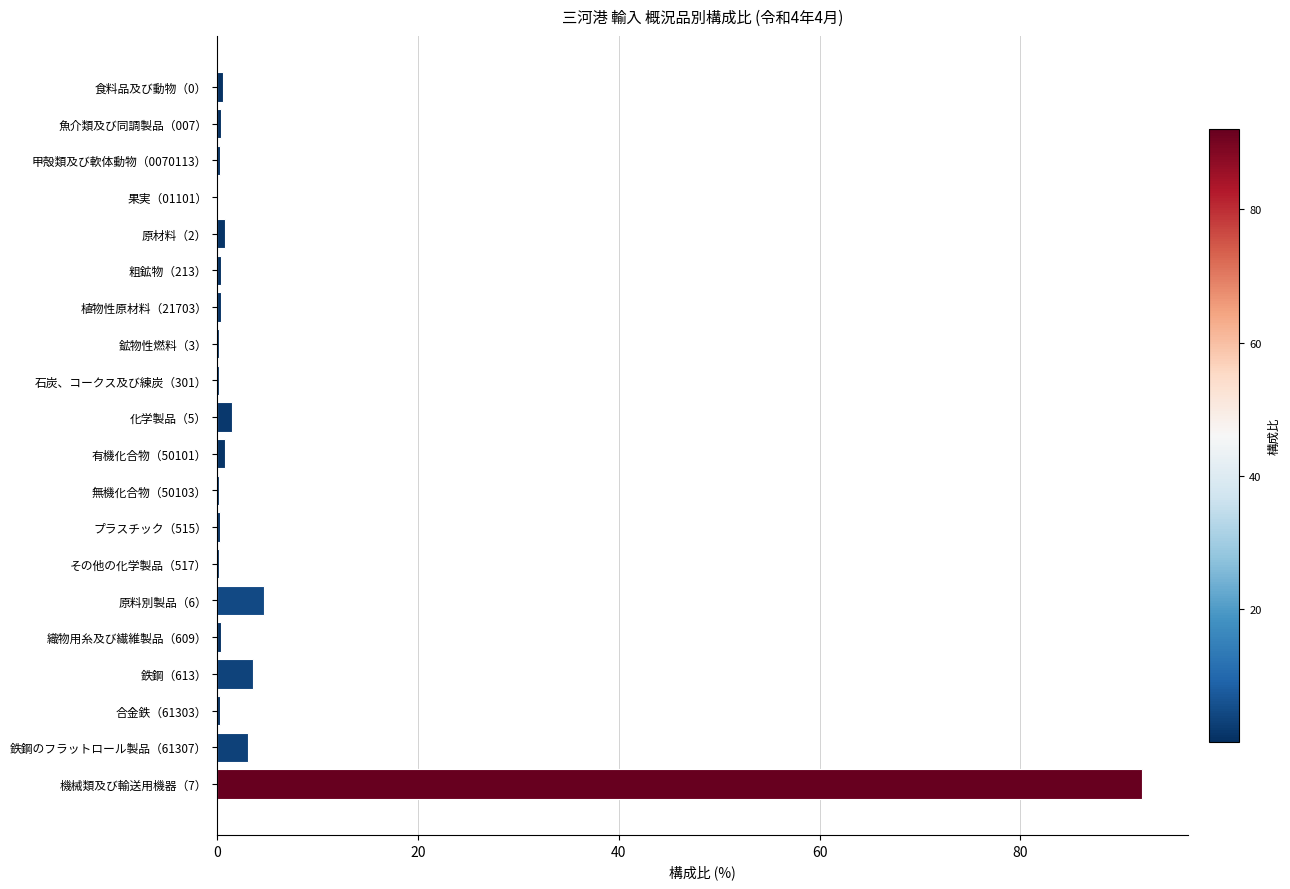

The chart shows a value of 0.1 at 果実（01101）. True or false?

True